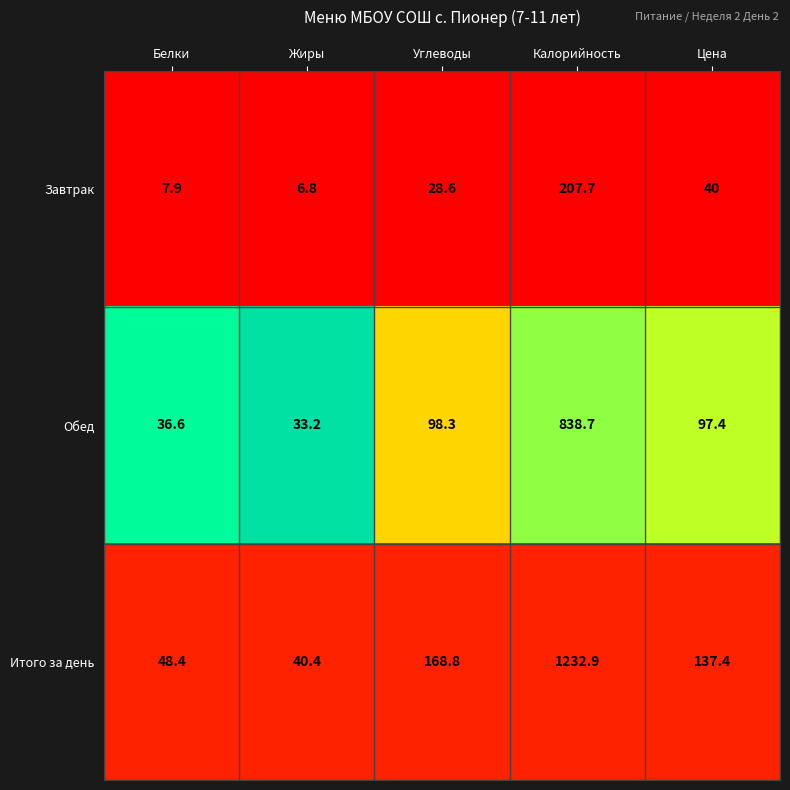

Rank the series by their maximum value, from highest to lowest.

Итого за день, Обед, Завтрак